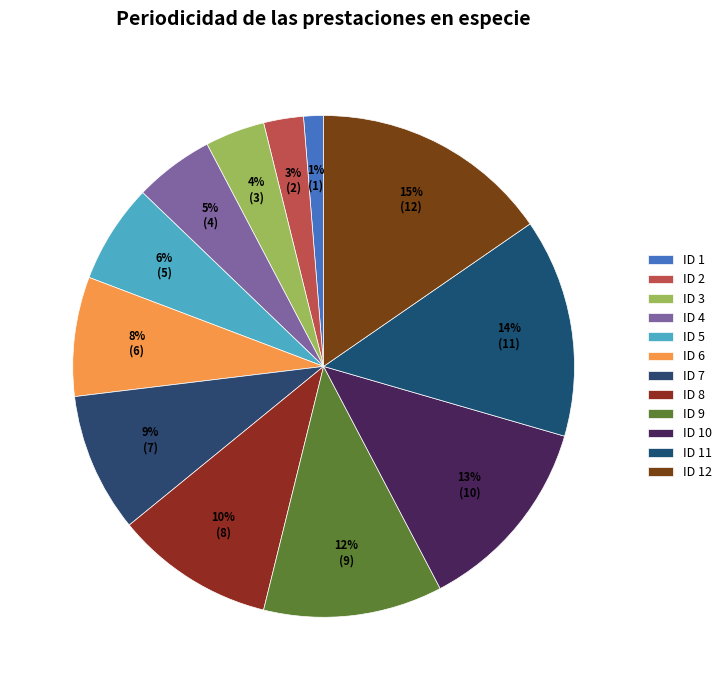

How many slices are in this pie chart?

12